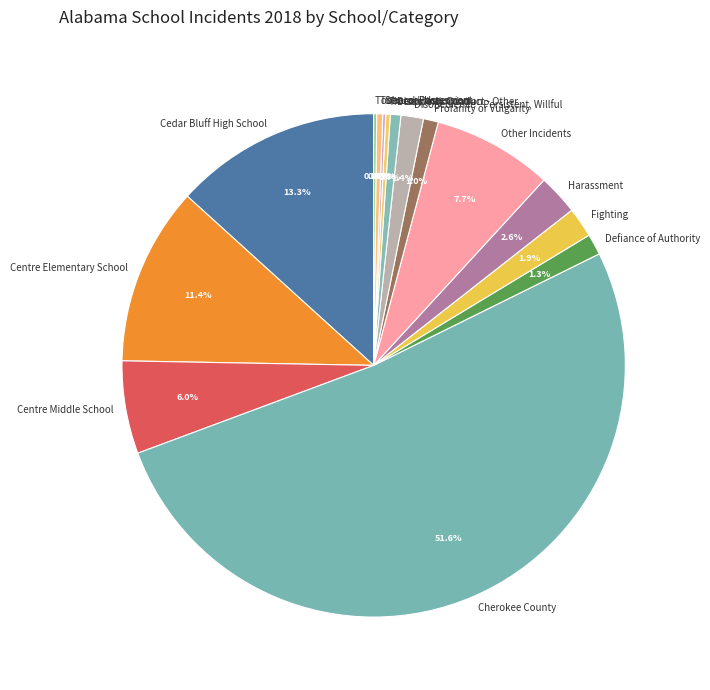

Is the sum of Fighting and Harassment greater than half?

No